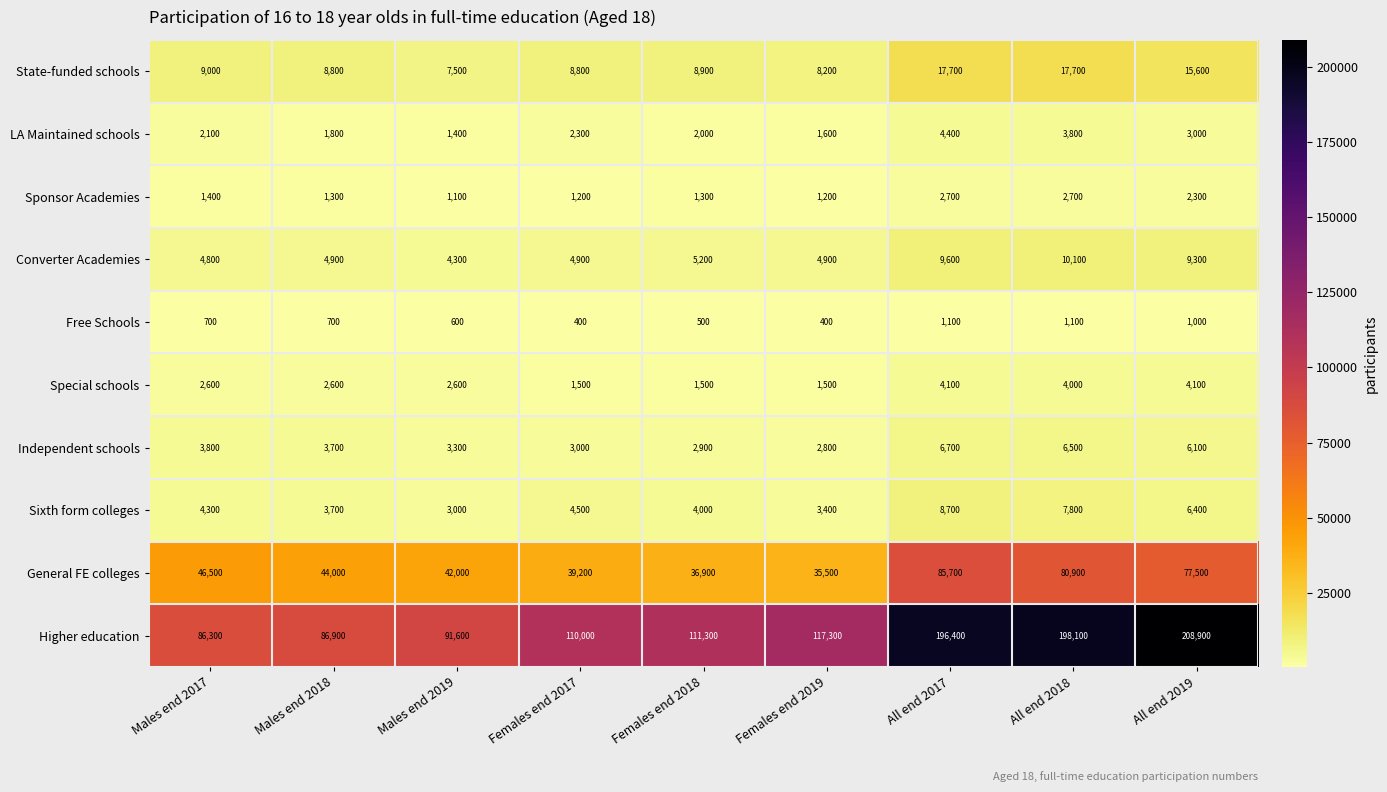

What is the maximum value for Higher education?

208900